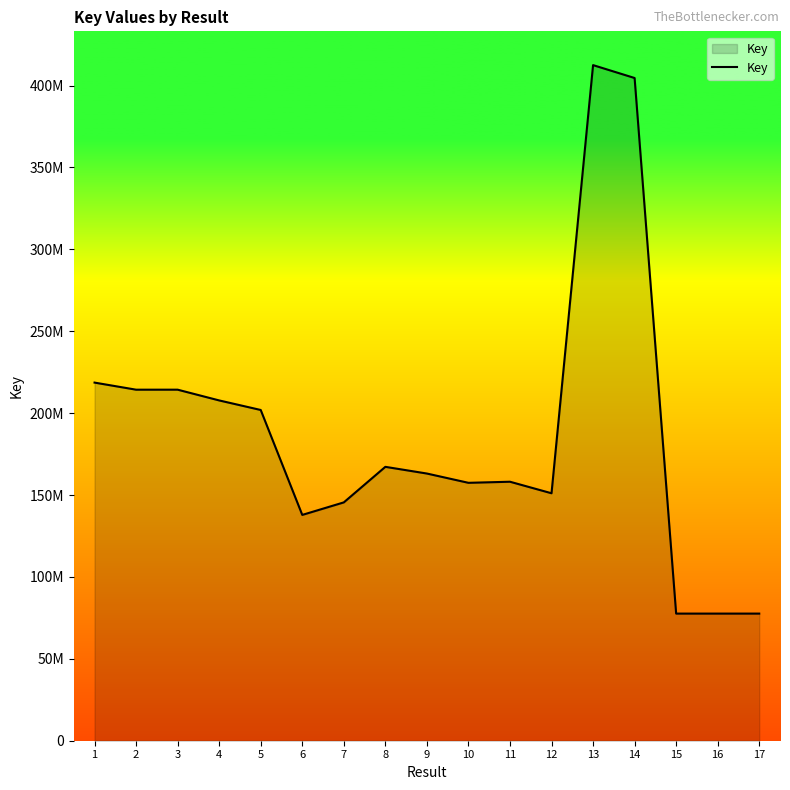

What value does the data have at 3?

214338241